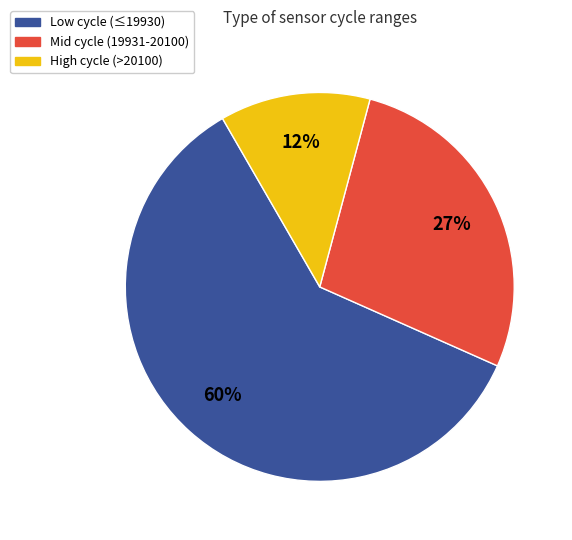

What percentage is the Mid cycle (19931-20100) slice, to the nearest percent?

27%